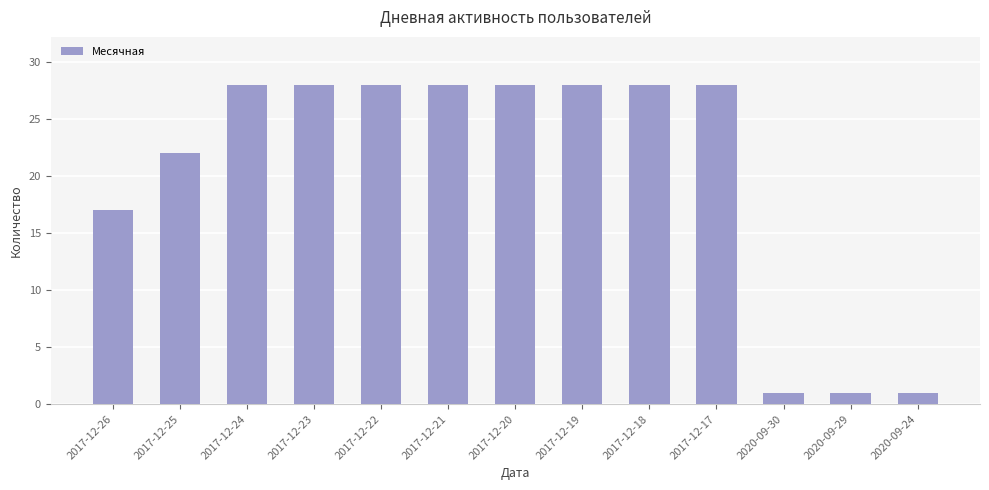

What is the sum of all values?

266